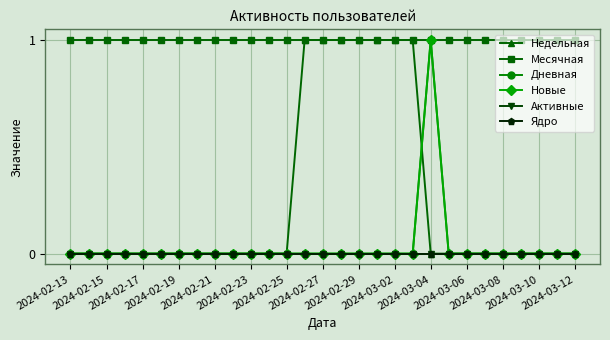

Does the chart have visible grid lines?

Yes